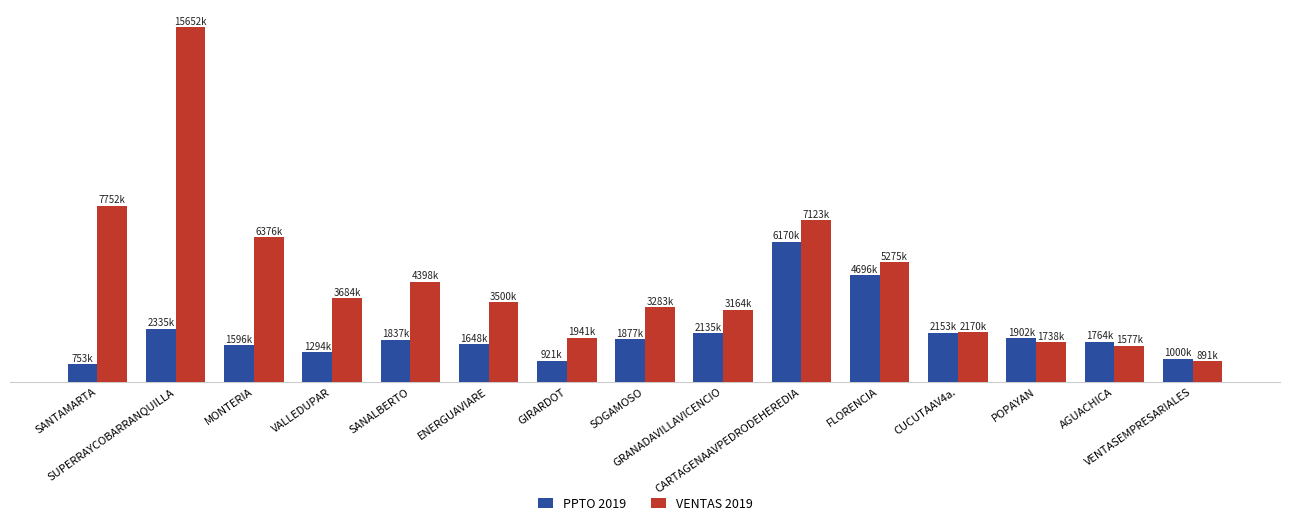

Are the bars horizontal?

No